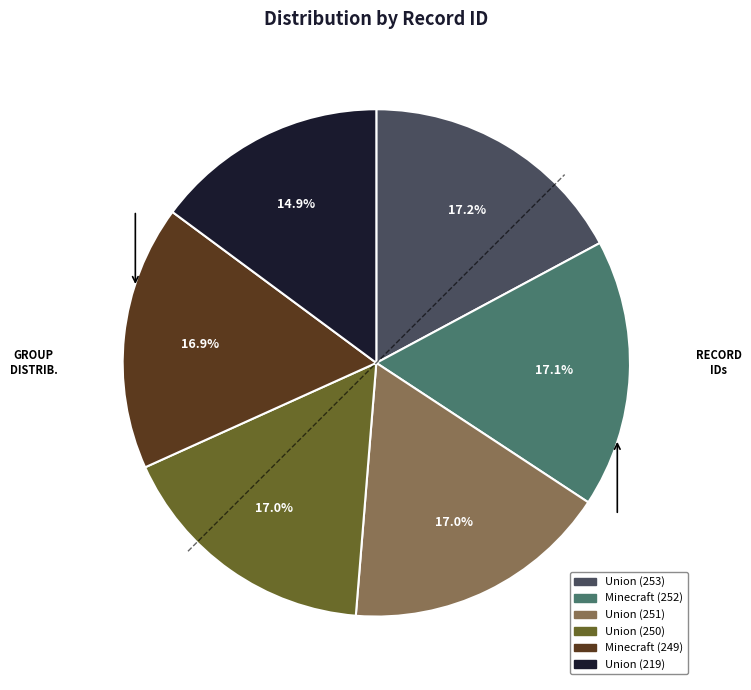

Does any single category account for the majority?

No